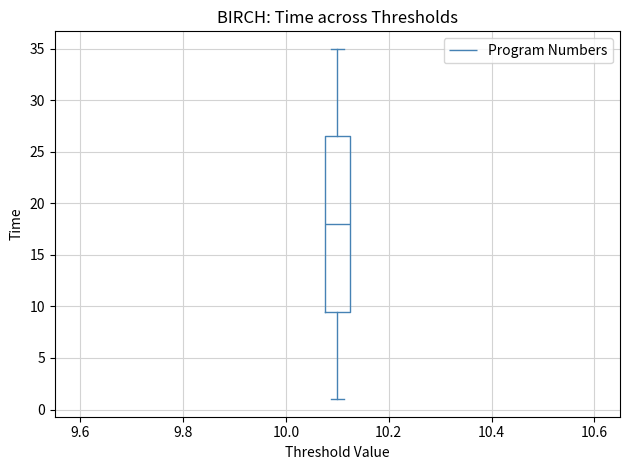

Transcribe this box plot: give where the median line is, the range the box spans, and where the two whiskers end, as read against the y-axis. The values are not printed on the chart, so give them approximately, as read against the axis.

median 18.0, box 9.5 to 26.5, whiskers 1.0 to 35.0